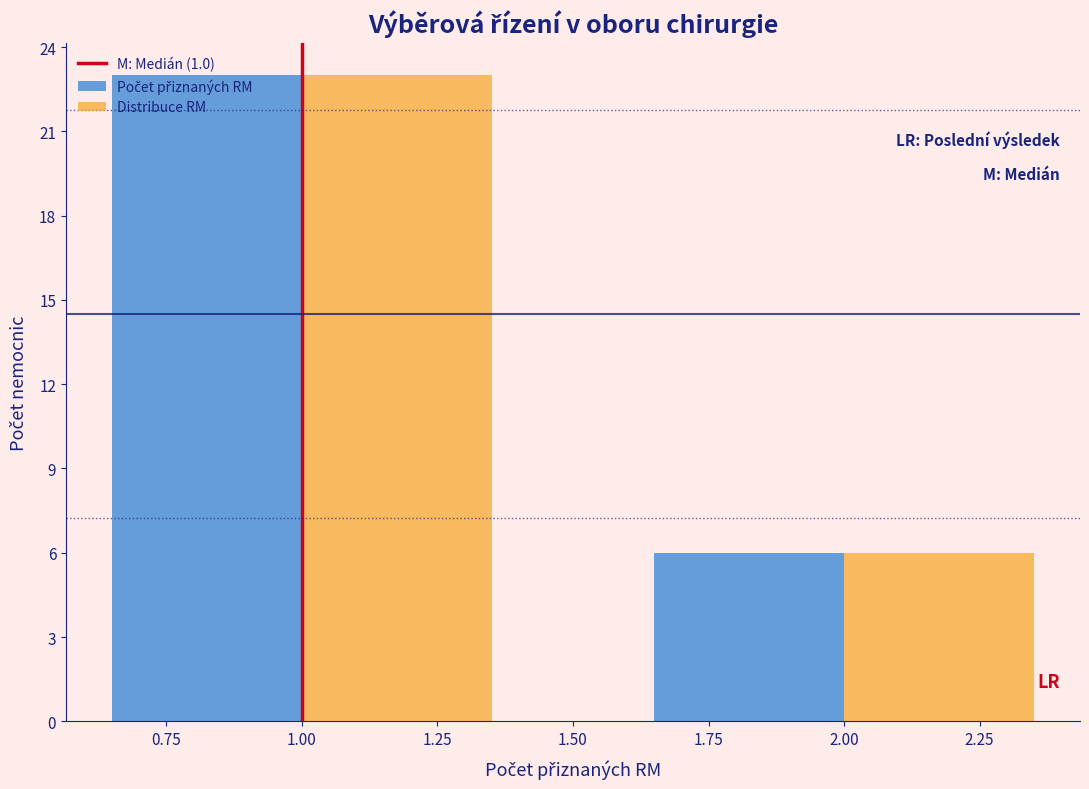

What is the total value across all series at 1.00?

46